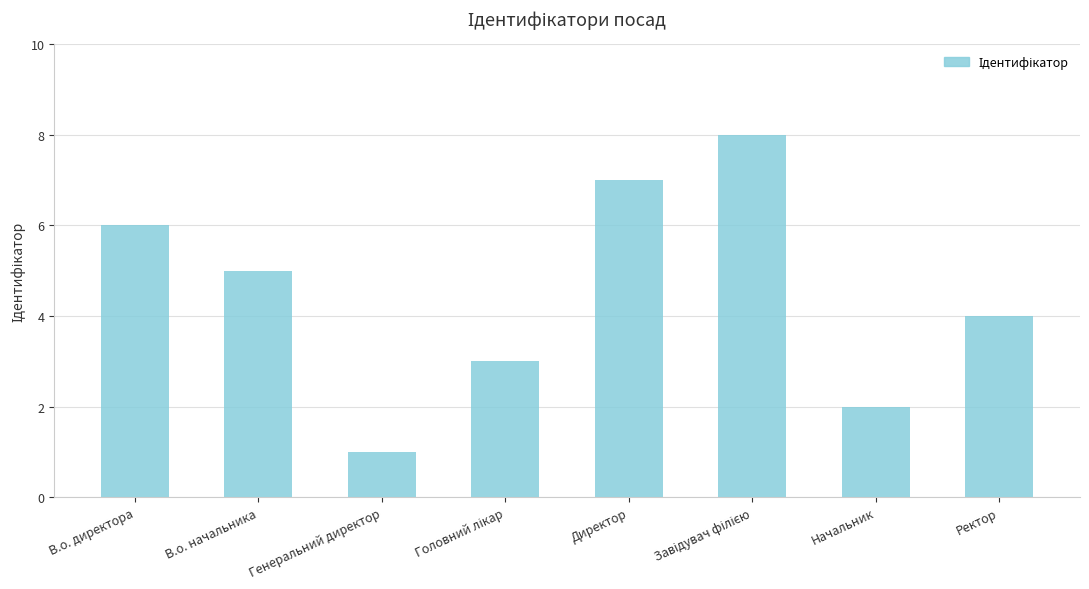

Does the chart contain stacked bars?

No